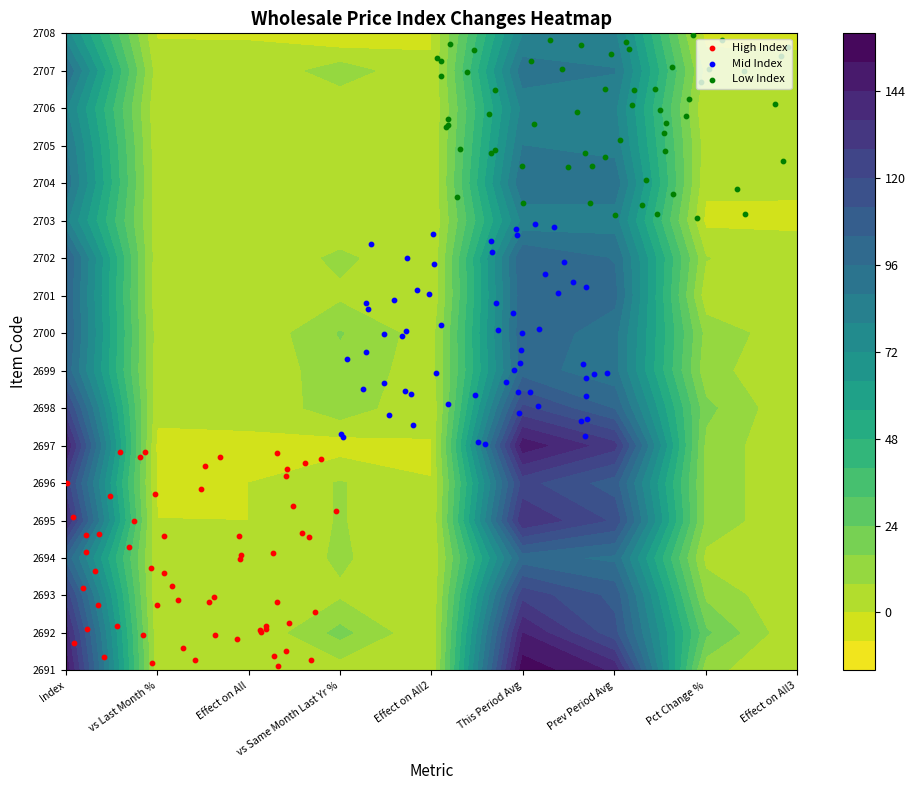

At which category does the chart reach its peak across all series?

5